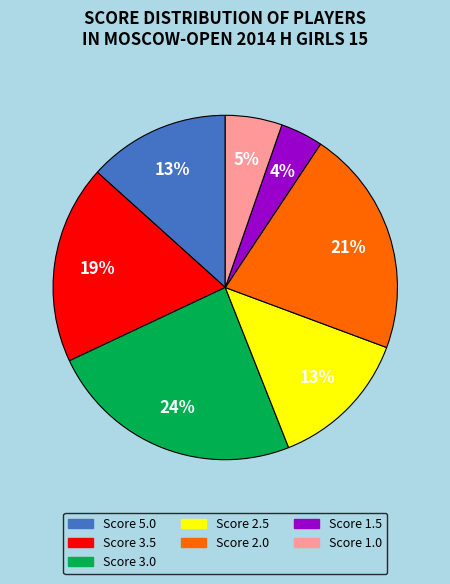

Does any single category account for the majority?

No